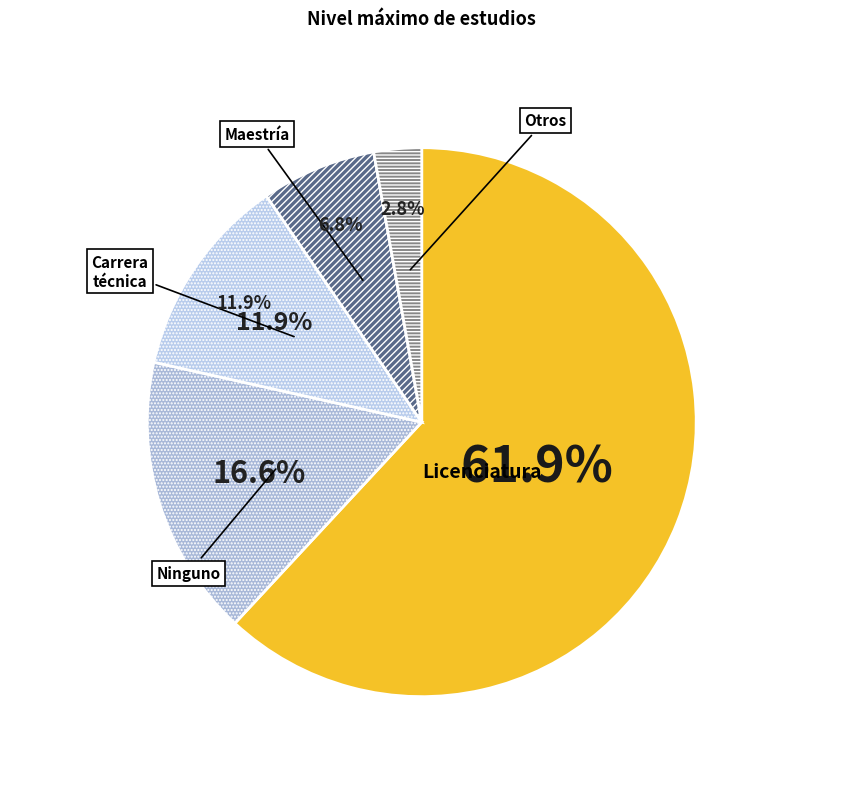

How many segments does this pie chart have?

5